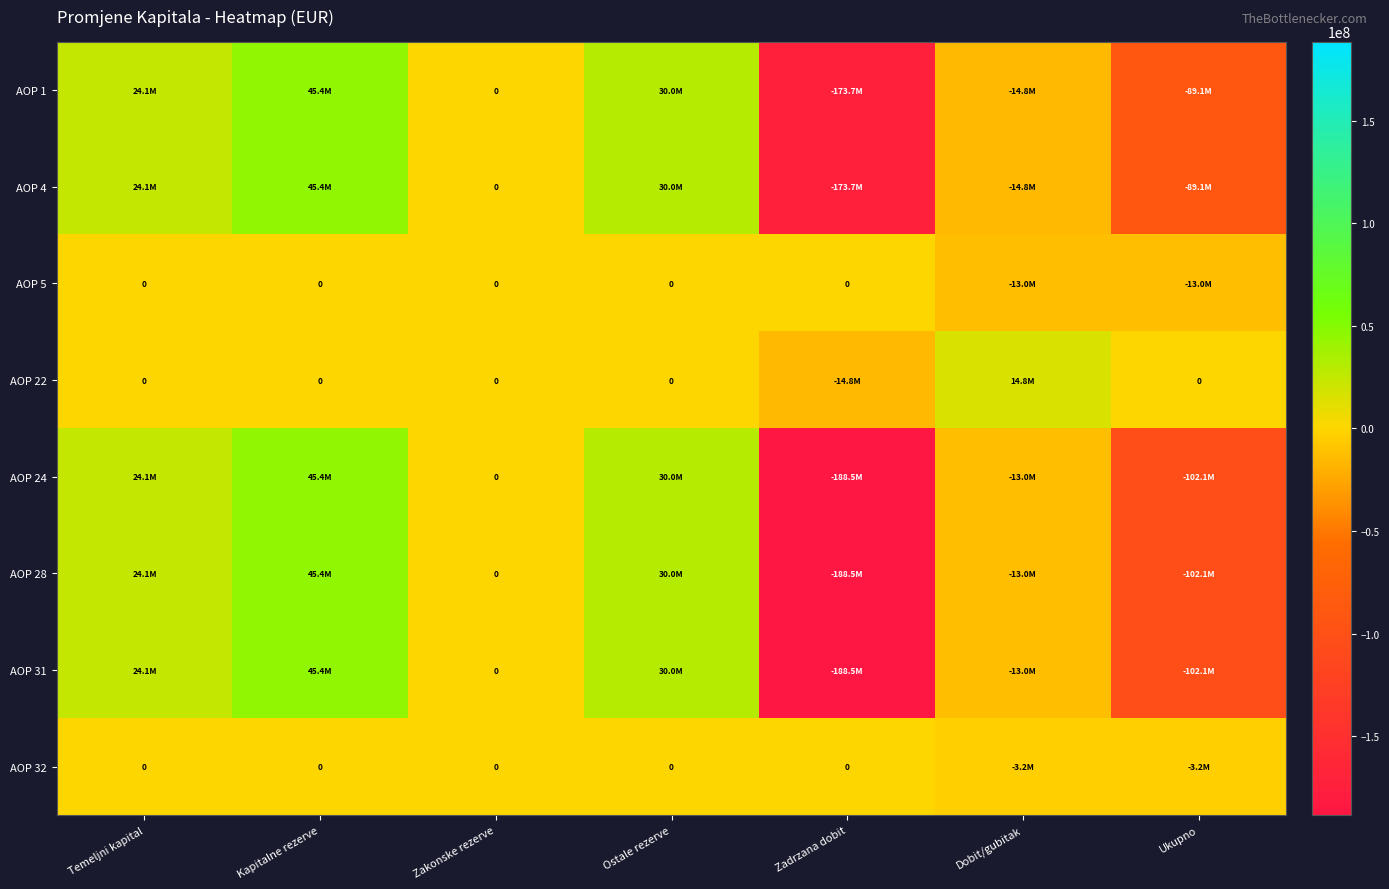

How many data points does each series have?

7